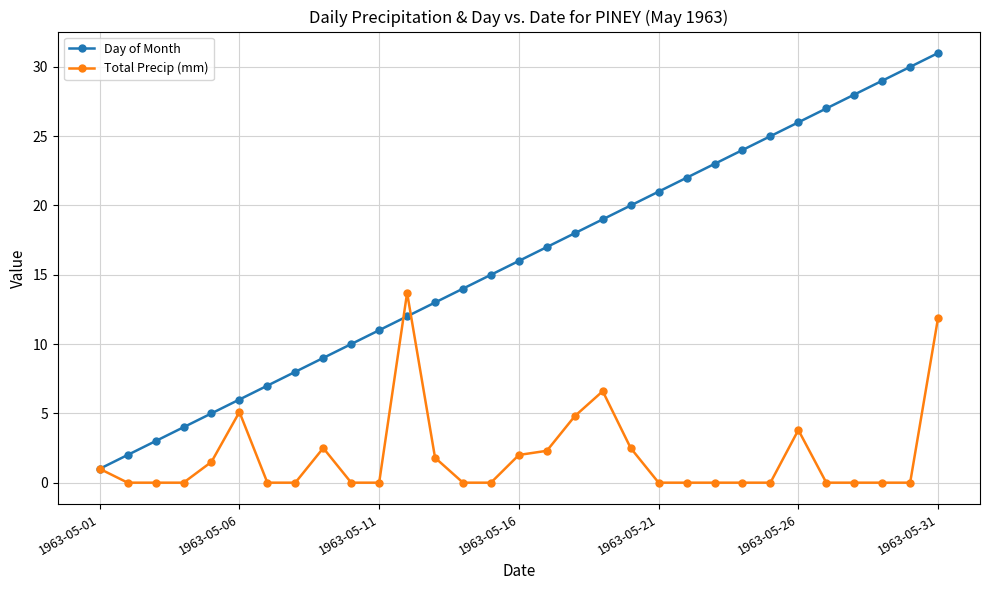

Which series has the largest range (max minus min)?

Day of Month